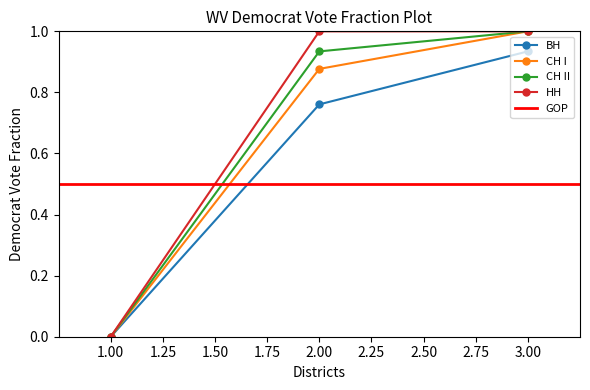

Is it true that СН I equals 0.0 at 1.00?

True